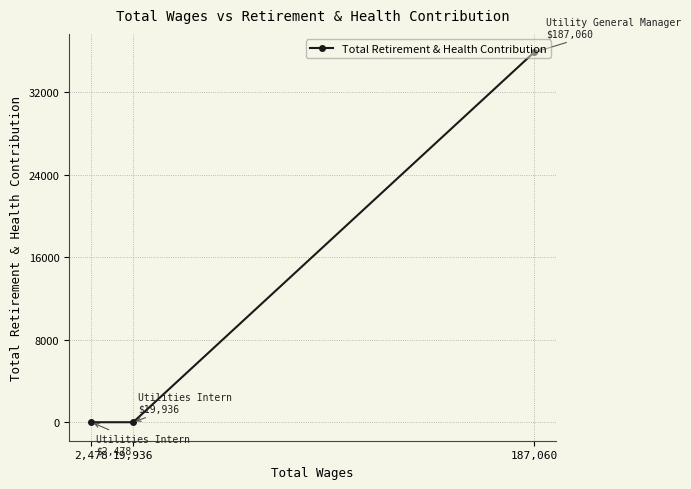

What is the label of the 1st point from the right?

187,060